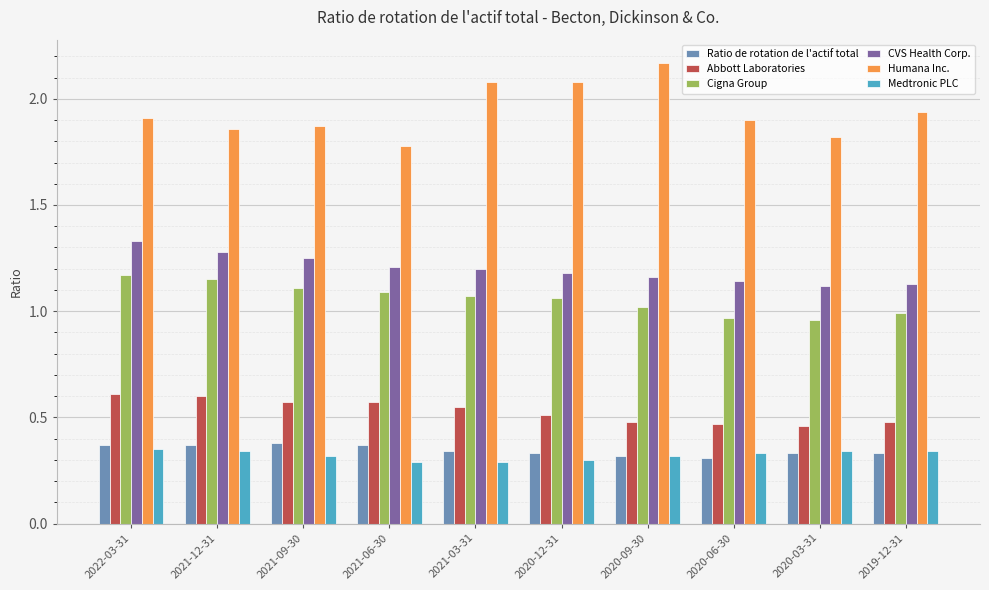

Which series has the widest spread of values?

Humana Inc.